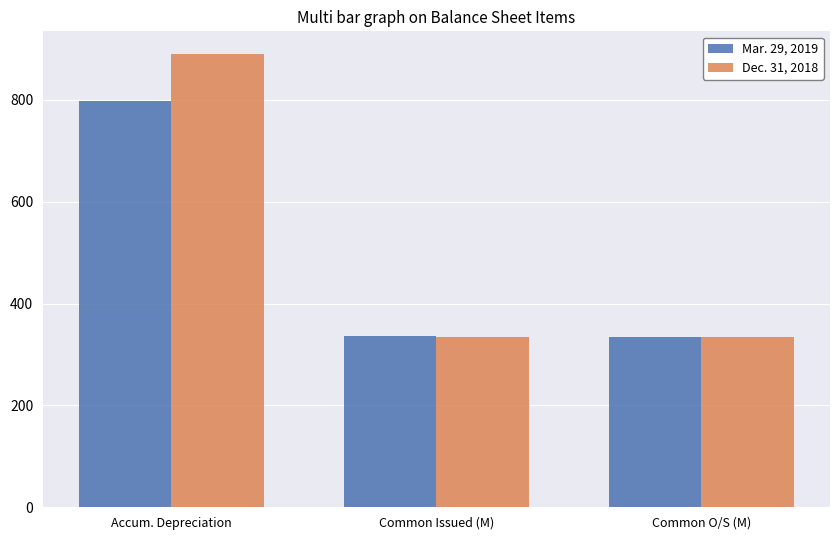

What is the smallest value displayed?

334.5